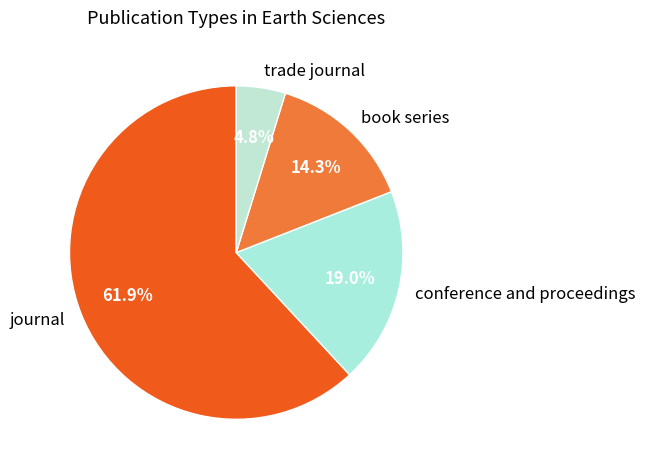

To the nearest percent, what is the difference between the largest and smallest slice percentages?

57%